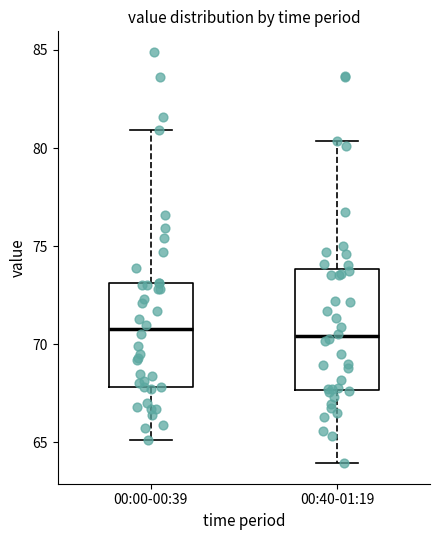

Reading left to right, read every box against the y-axis: the position of its median line, the range the box covers, and the ends of its whiskers. The values are not printed on the chart, so give them approximately, as read against the axis.

00:00-00:39: median 71.0, box 68.0 to 73.0, whiskers 65.0 to 81.0
00:40-01:19: median 70.5, box 67.5 to 74.0, whiskers 64.0 to 80.5